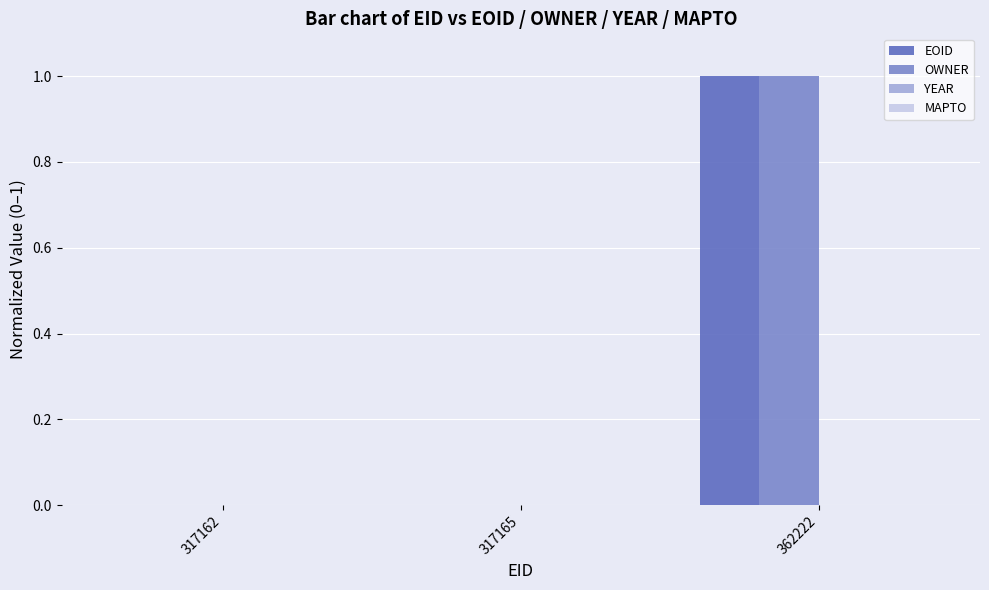

Which category has the highest value across all series?

362222